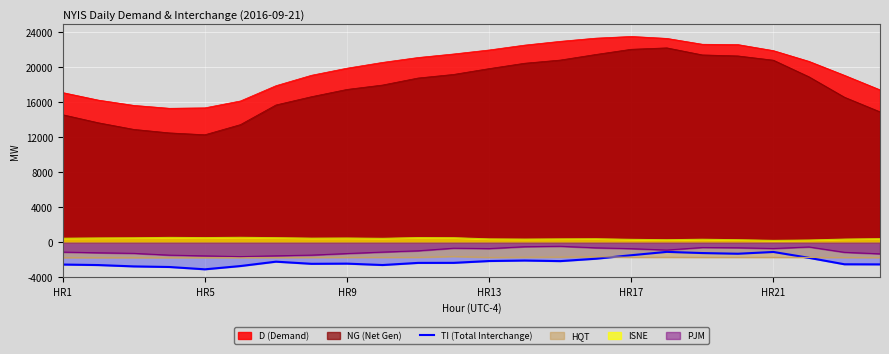

Which series has the widest spread of values?

NG (Net Gen)